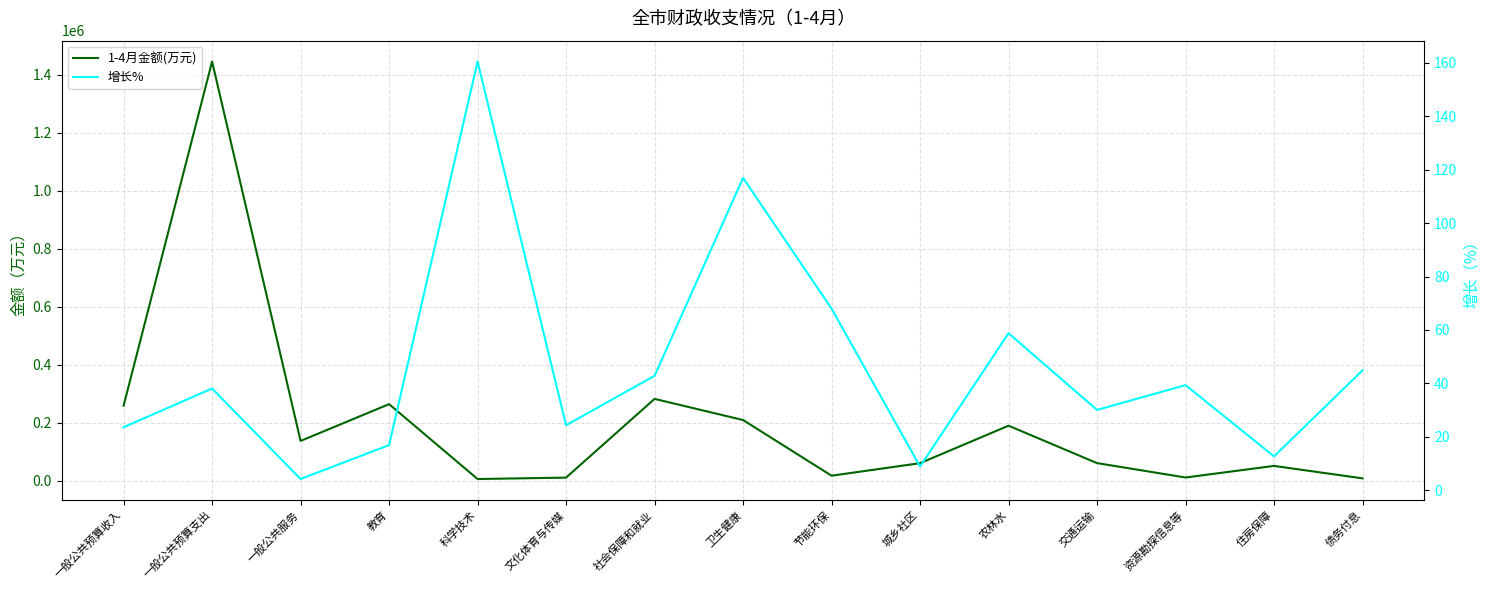

What is the average value of the 1-4月金额(万元) series?

201519.3